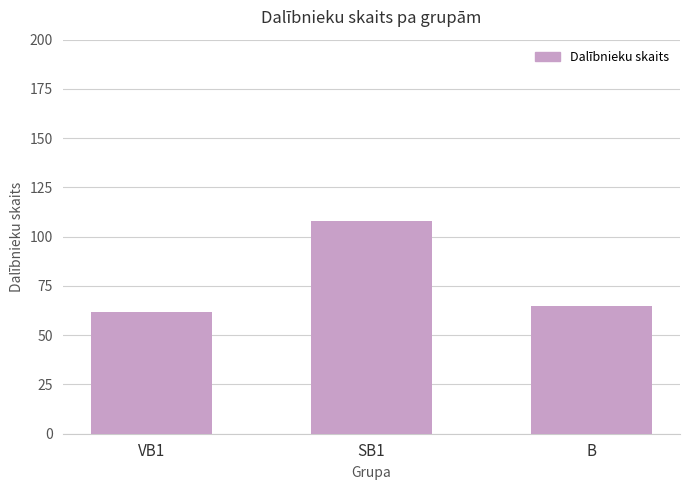

What is the smallest value displayed?

62